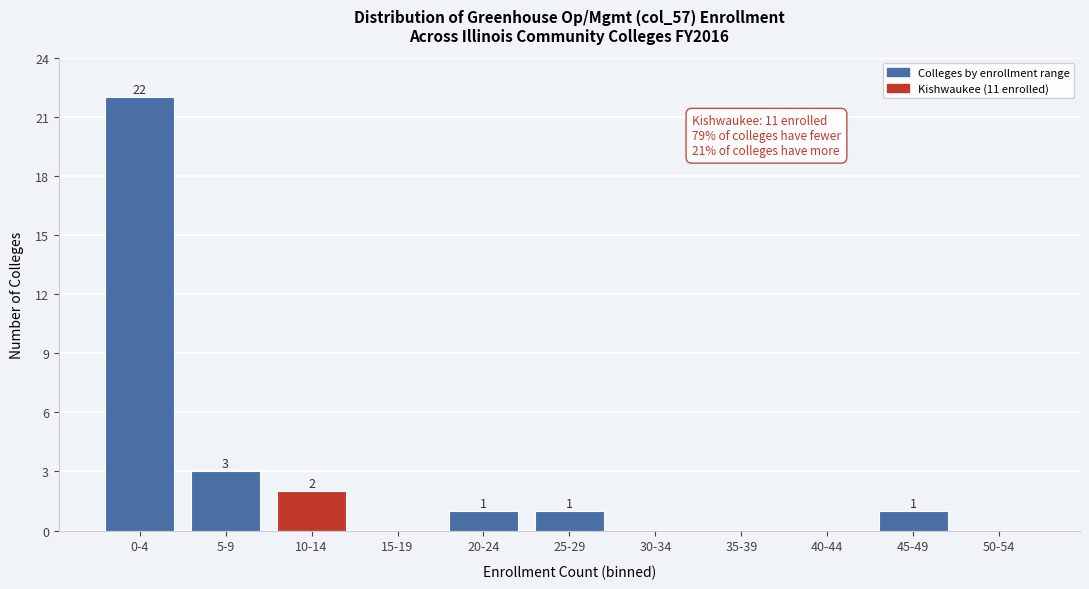

Reading left to right, list all the values displayed in this chart.

0-4=22	5-9=3	10-14=2	15-19=0	20-24=1	25-29=1	30-34=0	35-39=0	40-44=0	45-49=1	50-54=0